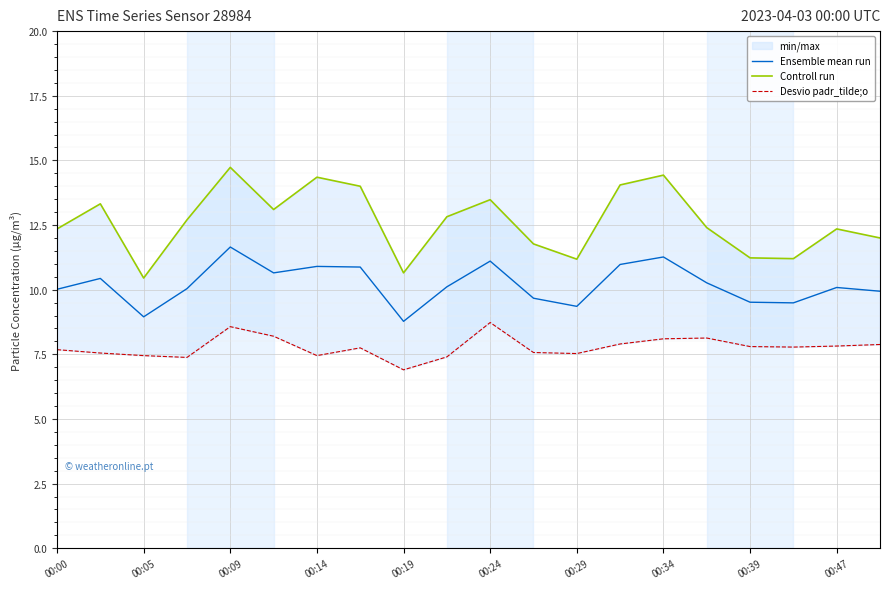

What is the highest value of the Ensemble mean run series?

11.7